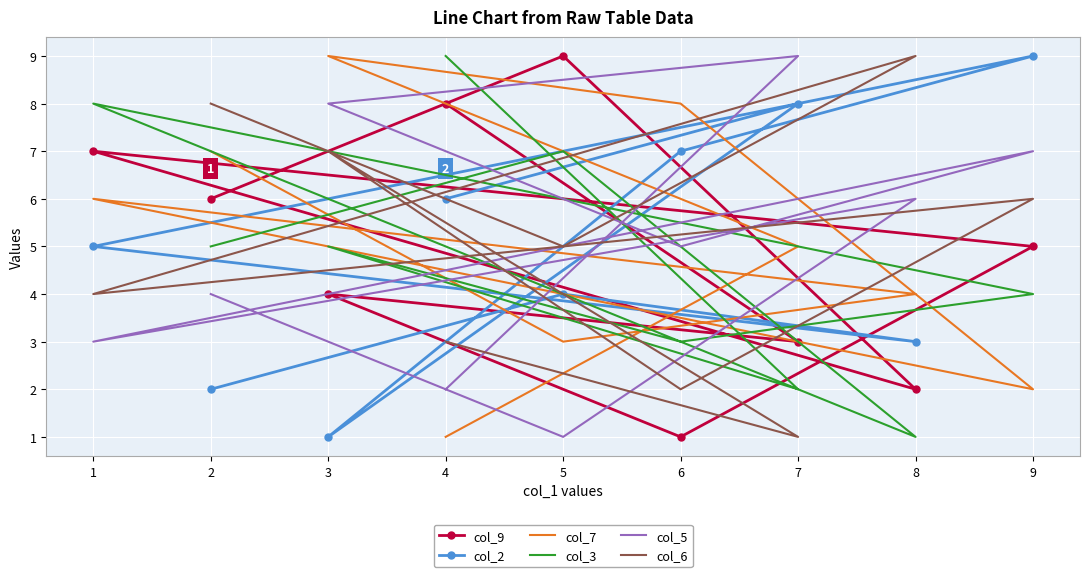

True or false: col_2 has a value of 5 at 9.

False